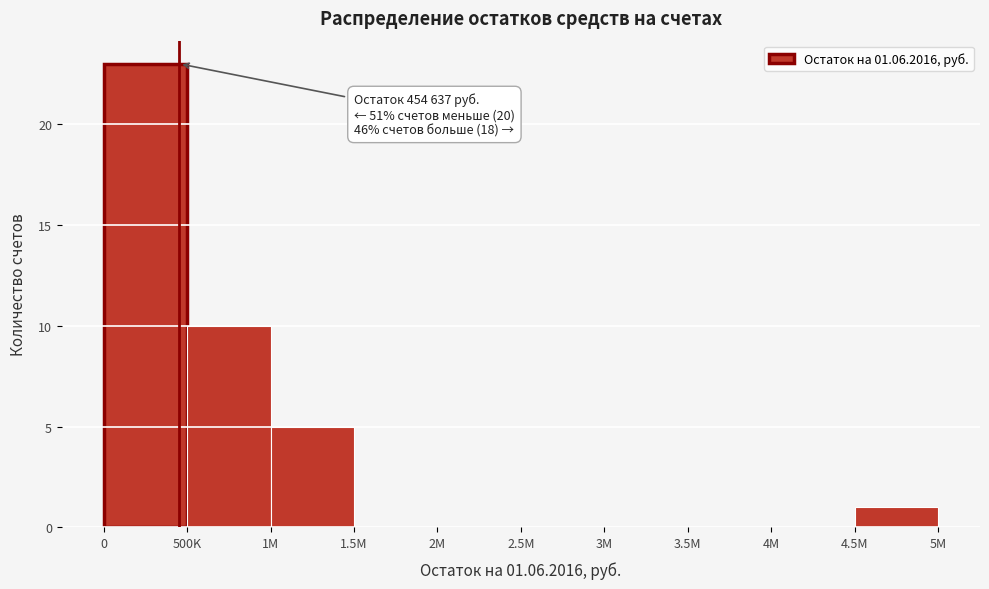

Reading left to right, list all the values displayed in this chart.

0=23	500K=10	1M=5	1.5M=0	2M=0	2.5M=0	3M=0	3.5M=0	4M=0	4.5M=1